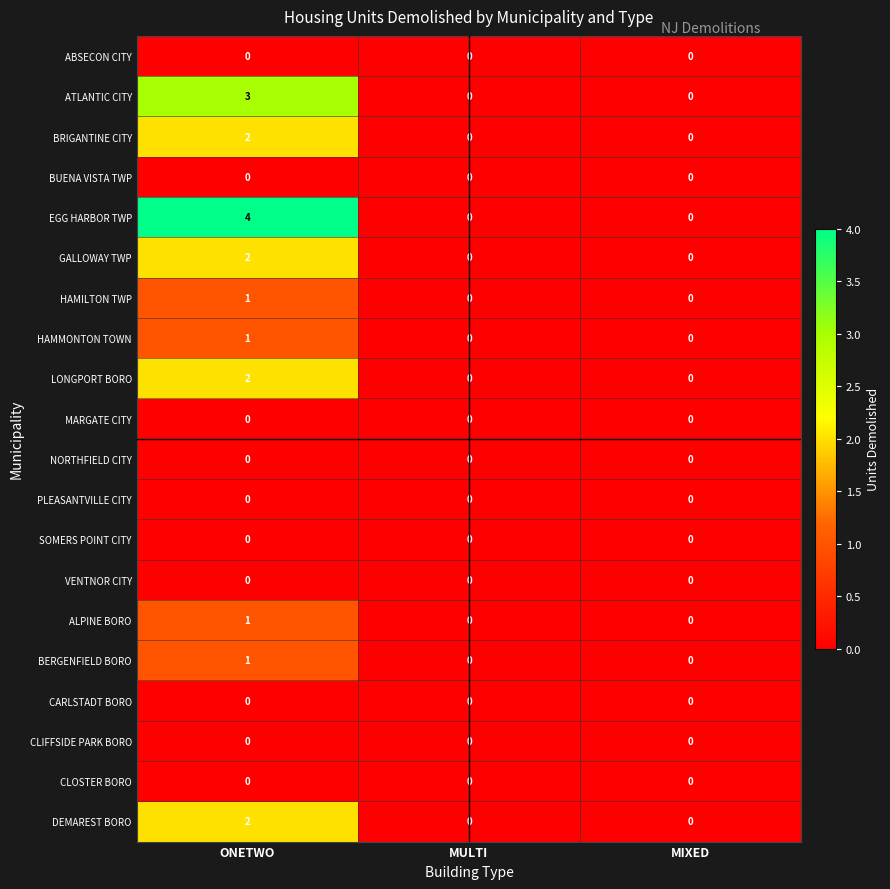

Which series has the largest total across all categories?

EGG HARBOR TWP